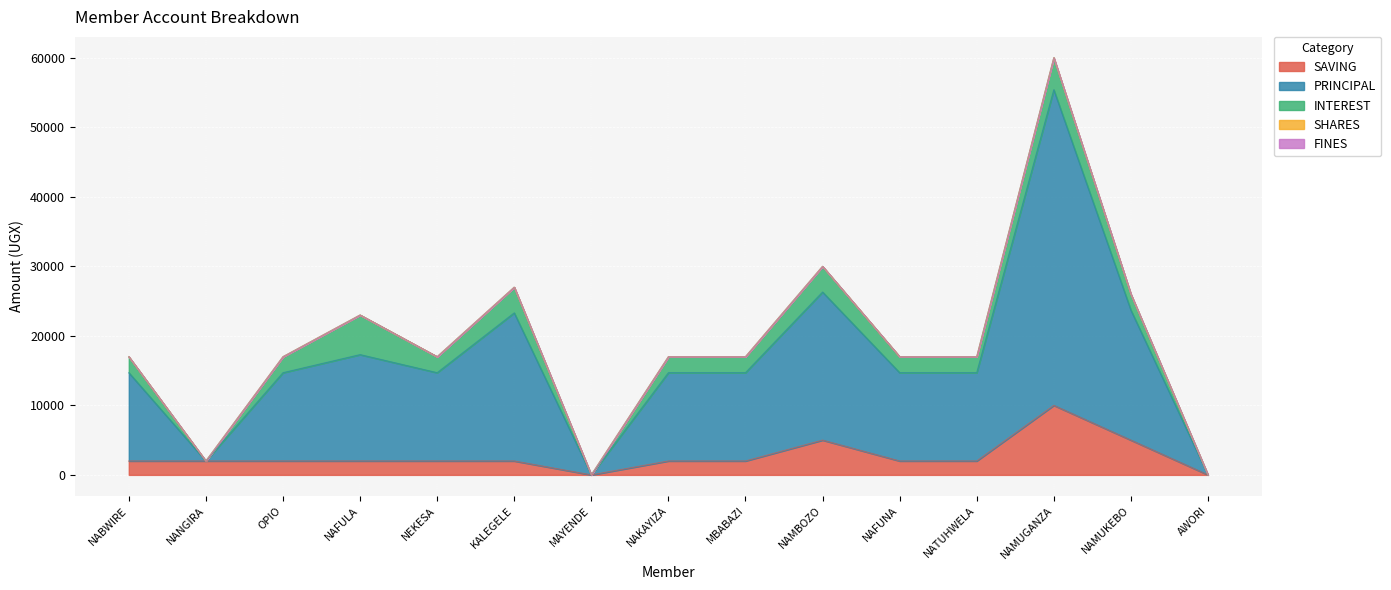

True or false: FINES and SAVING cross at least once.

False